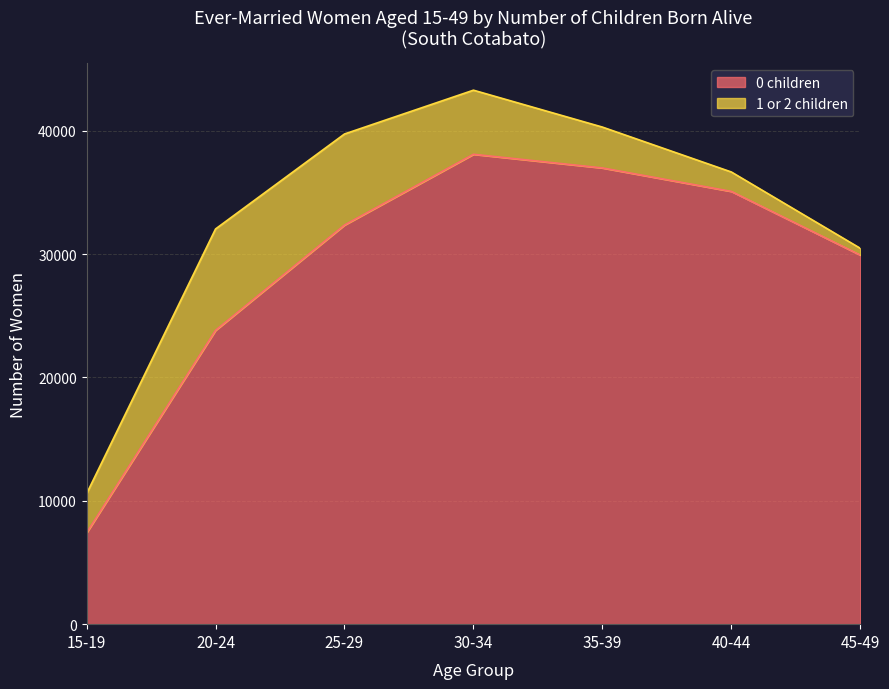

Reading left to right, extract all data points from this chart.

15-19=7398	20-24=23816	25-29=32352	30-34=38087	35-39=36979	40-44=35077	45-49=29918